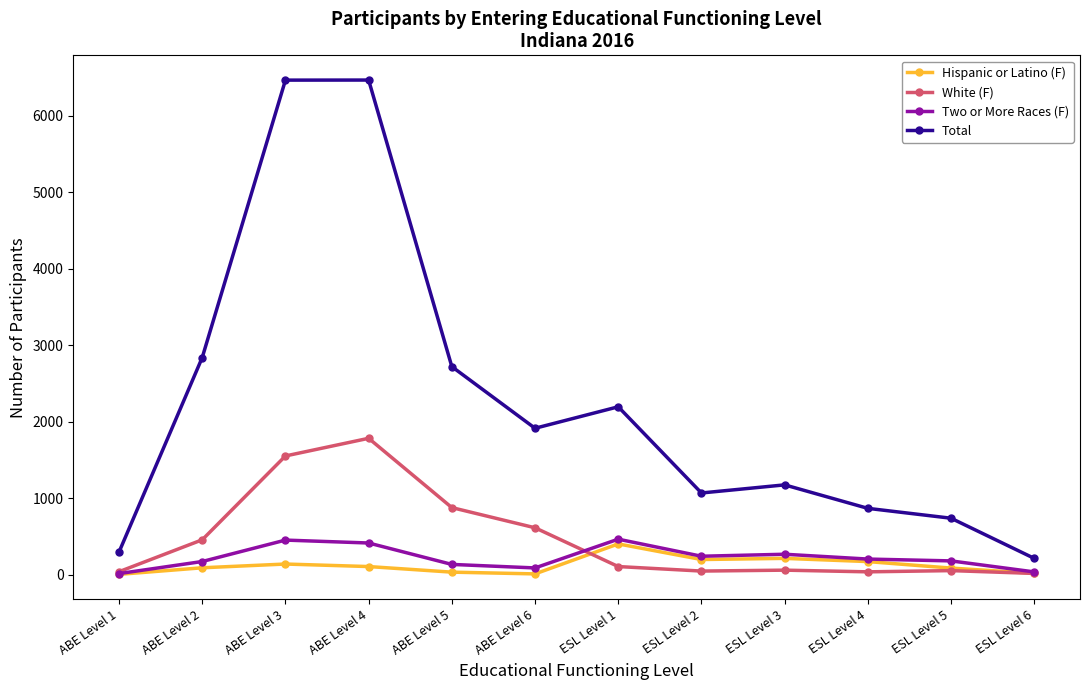

What is the maximum value shown in the chart?

6470